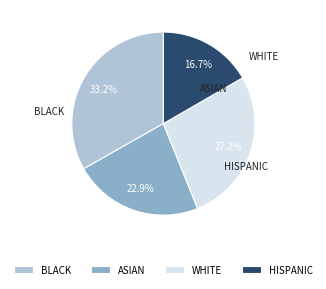

Does any single category account for the majority?

No